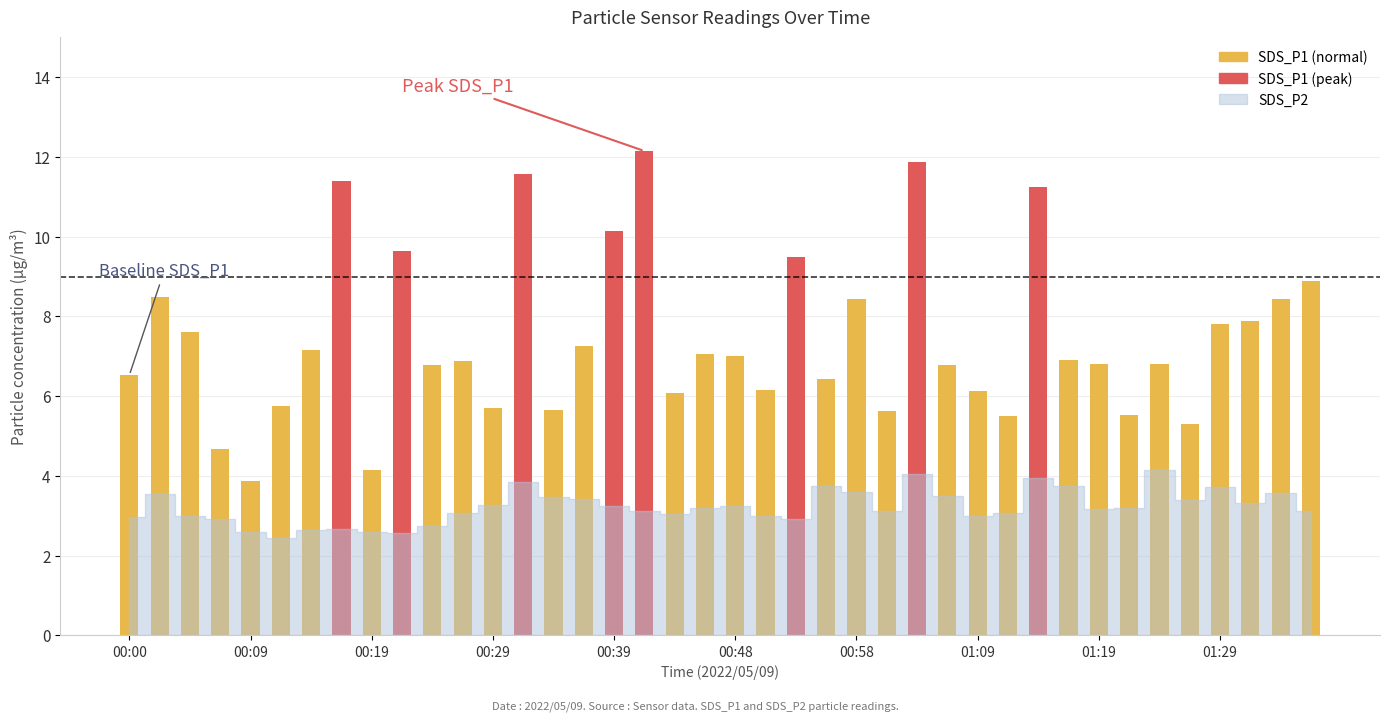

How many values in the SDS_P1 series are below 6?

10